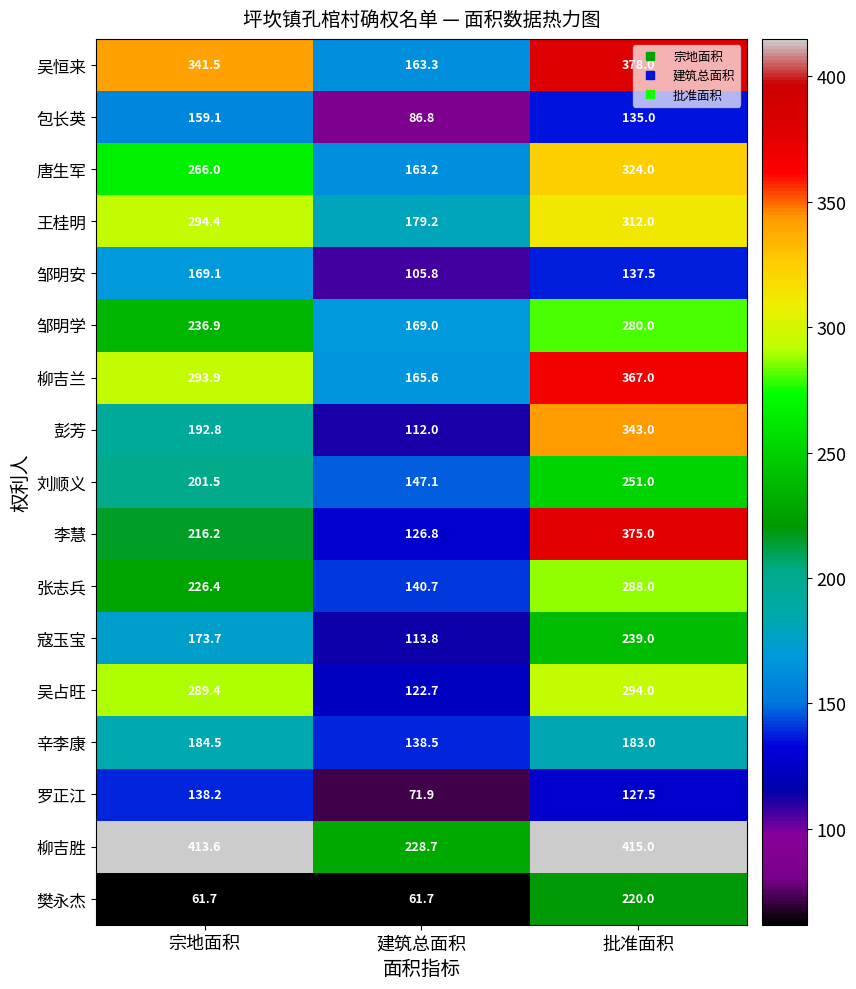

At which category does the chart reach its peak across all series?

批准面积